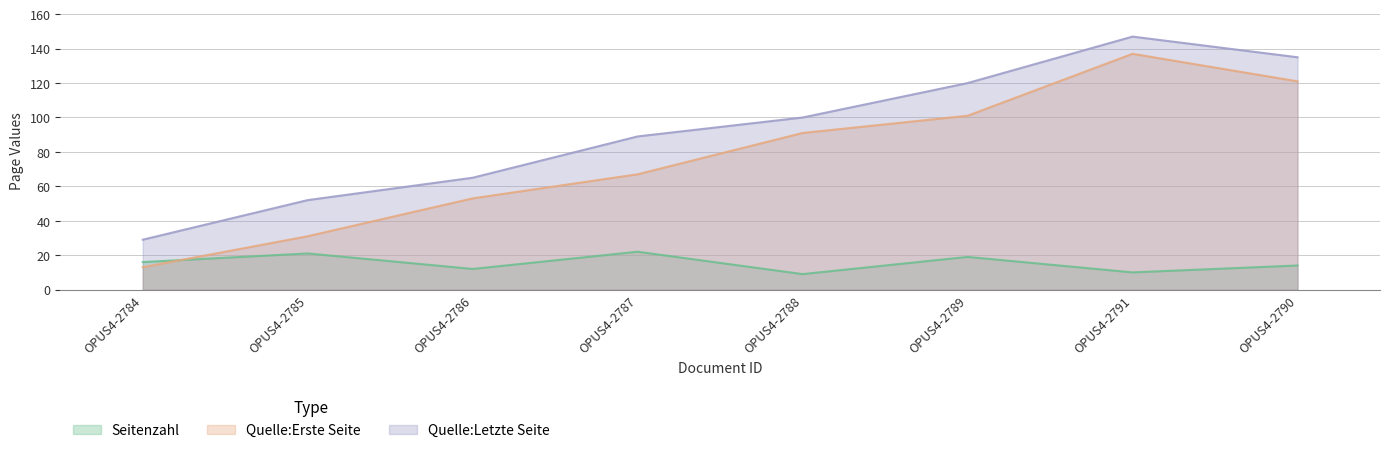

Rank the series by their maximum value, from highest to lowest.

Quelle:Letzte Seite, Quelle:Erste Seite, Seitenzahl